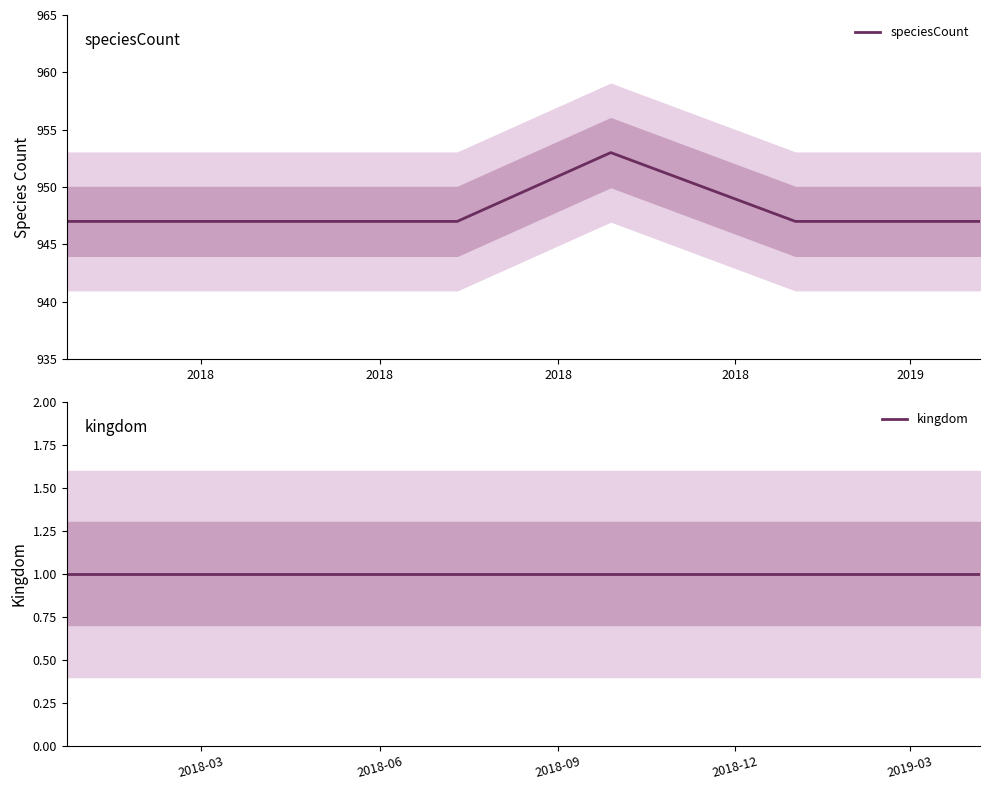

True or false: speciesCount has a value of 1267 at 2018.

False